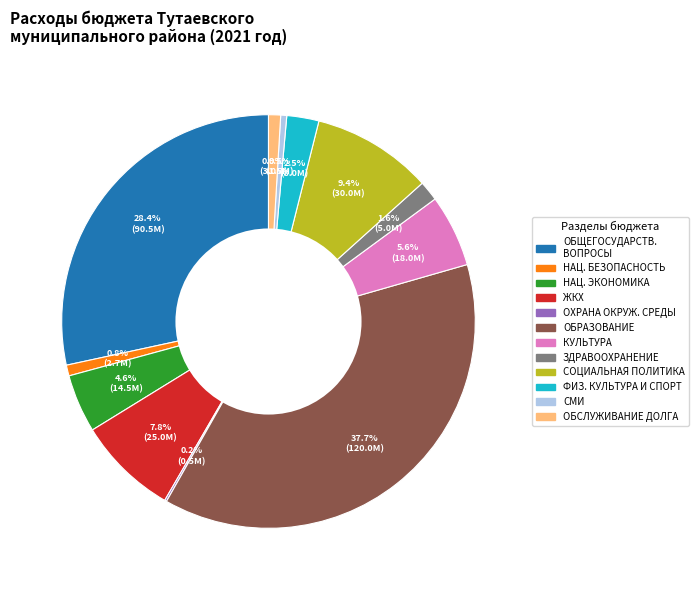

Combined, do СОЦИАЛЬНАЯ ПОЛИТИКА and ЖКХ account for over 50%?

No